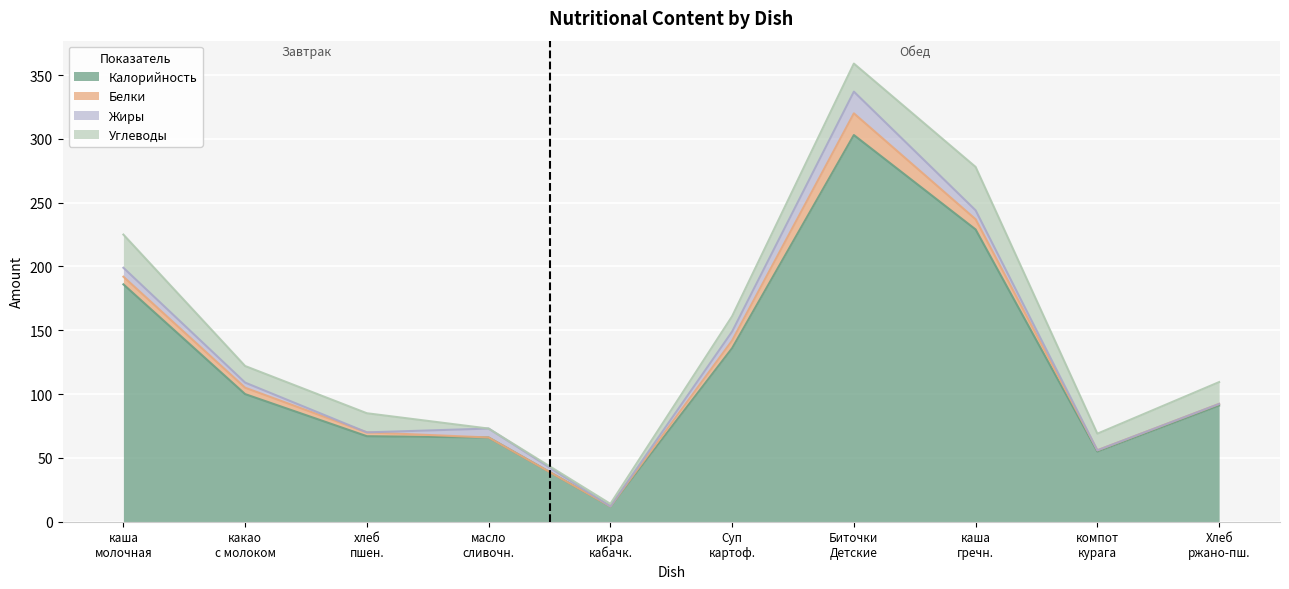

Rank the series at Биточки Детские from lowest to highest value.

Белки, Жиры, Углеводы, Калорийность